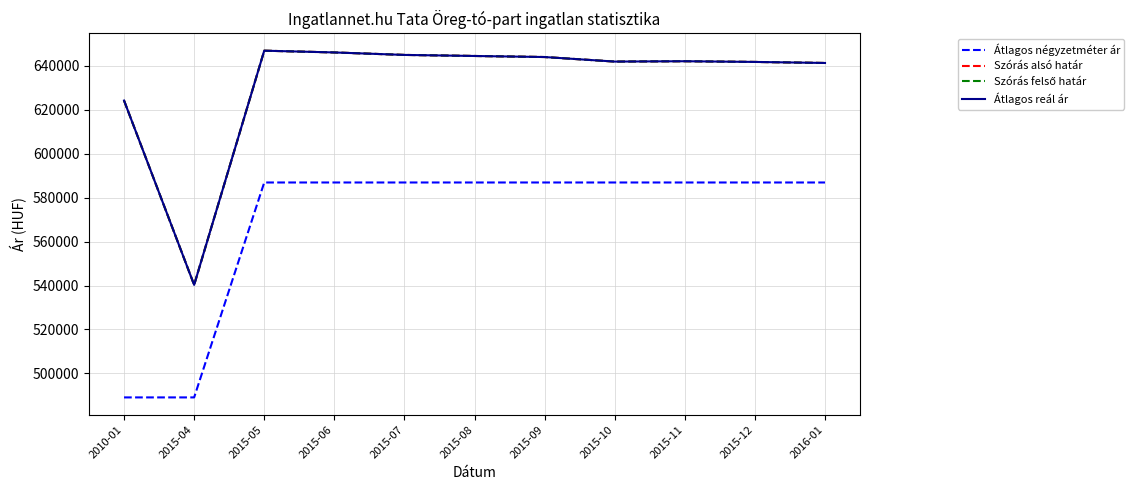

True or false: Átlagos reál ár has a value of 643879 at 2015-09.

True